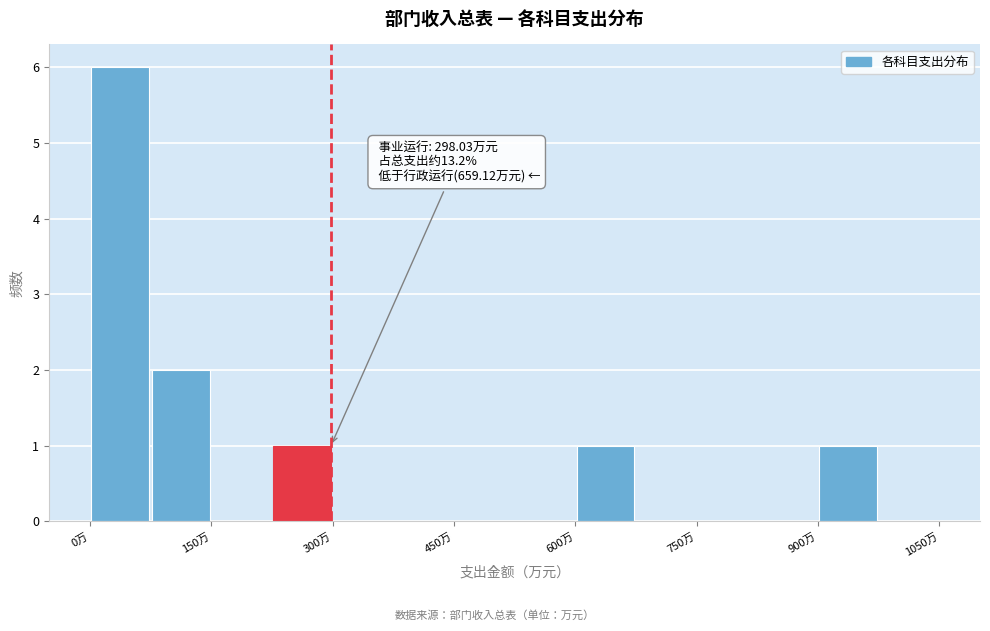

Around what value on the x-axis is the tallest bar? Give the approximate position of its centre, as read against the axis.

40